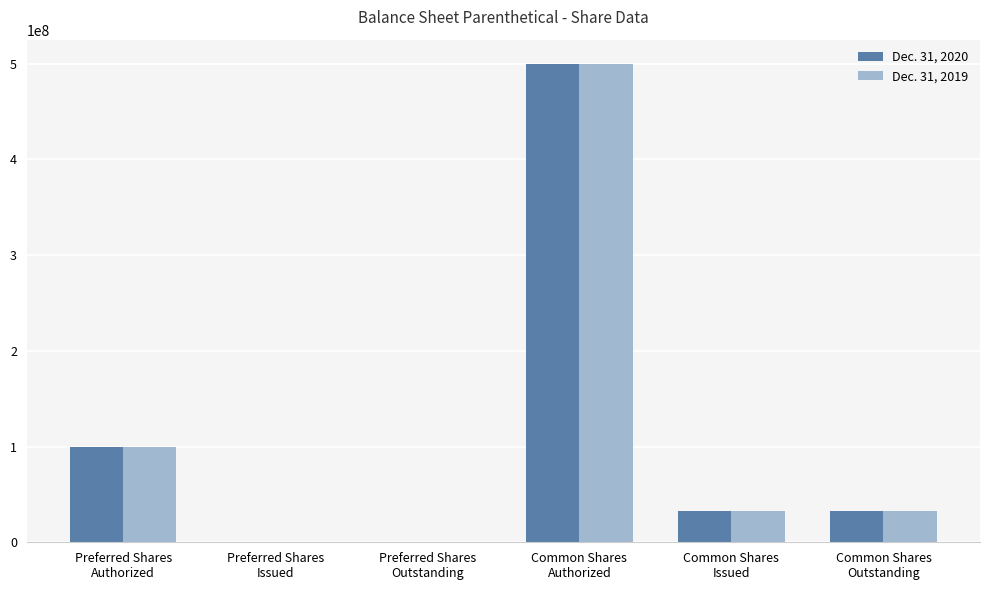

What is the greatest value displayed?

500000000